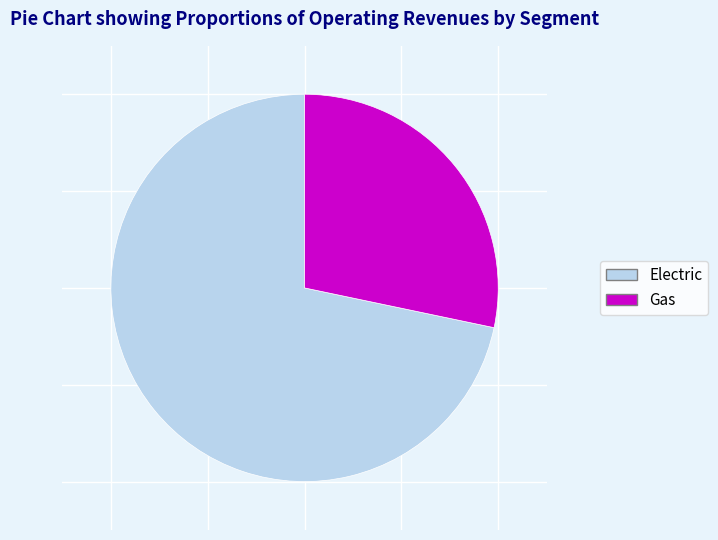

Does Gas represent more than half of the total?

No